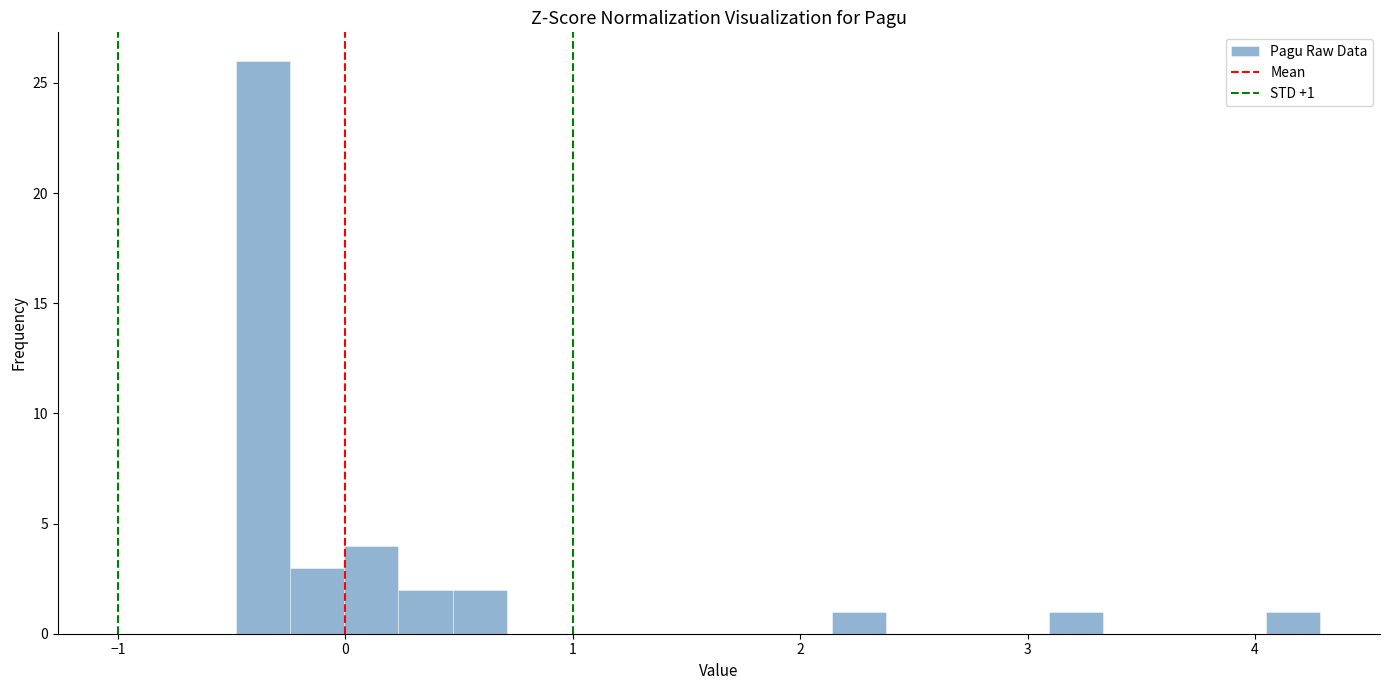

Read against the x-axis, roughly where is the centre of the tallest bar?

-0.4